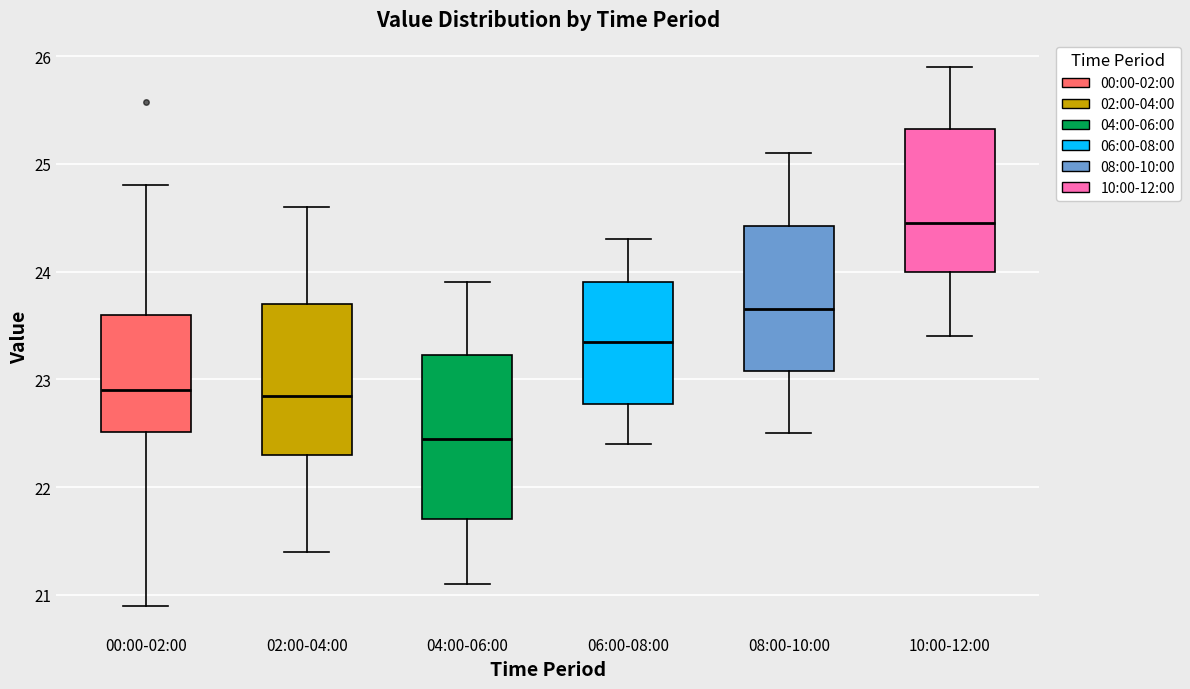

Comparing the boxes themselves (not the whiskers), which one is the tallest?

04:00-06:00